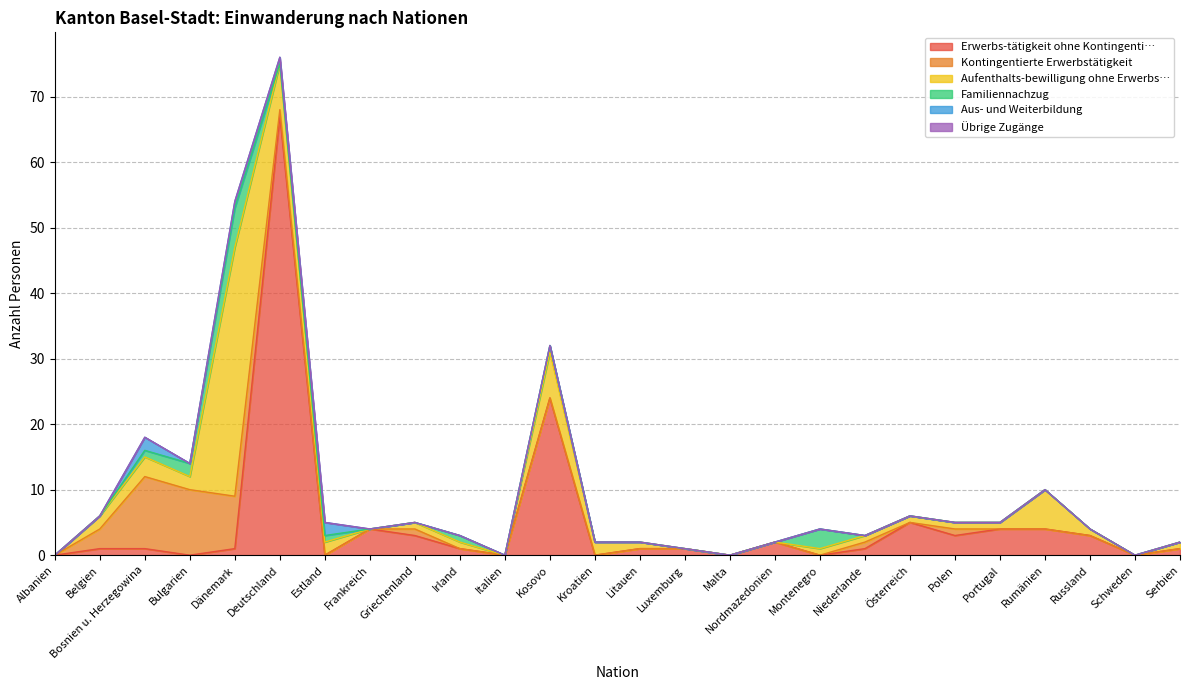

What is the maximum value for Kontingentierte Erwerbstätigkeit?

11